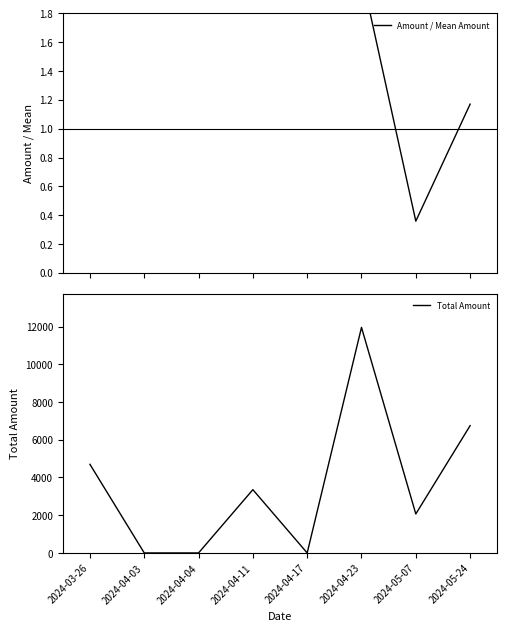

Rank the series at 2024-05-07 from highest to lowest value.

Total Amount, Amount / Mean Amount